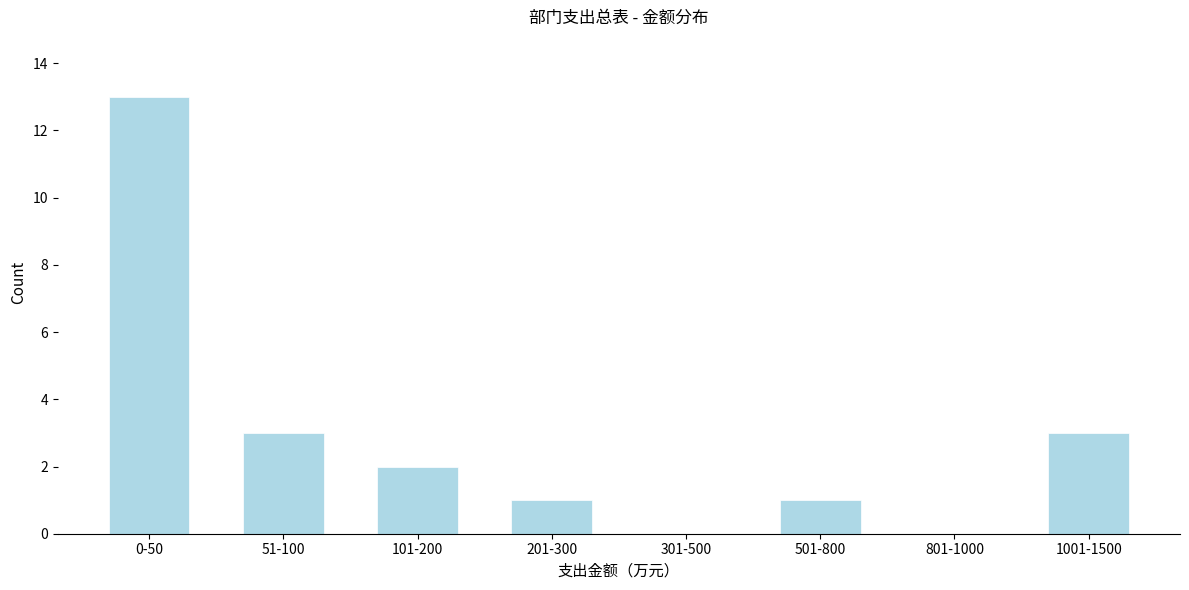

Reading right to left, transcribe all the data shown in this chart.

1001-1500=3	801-1000=0	501-800=1	301-500=0	201-300=1	101-200=2	51-100=3	0-50=13